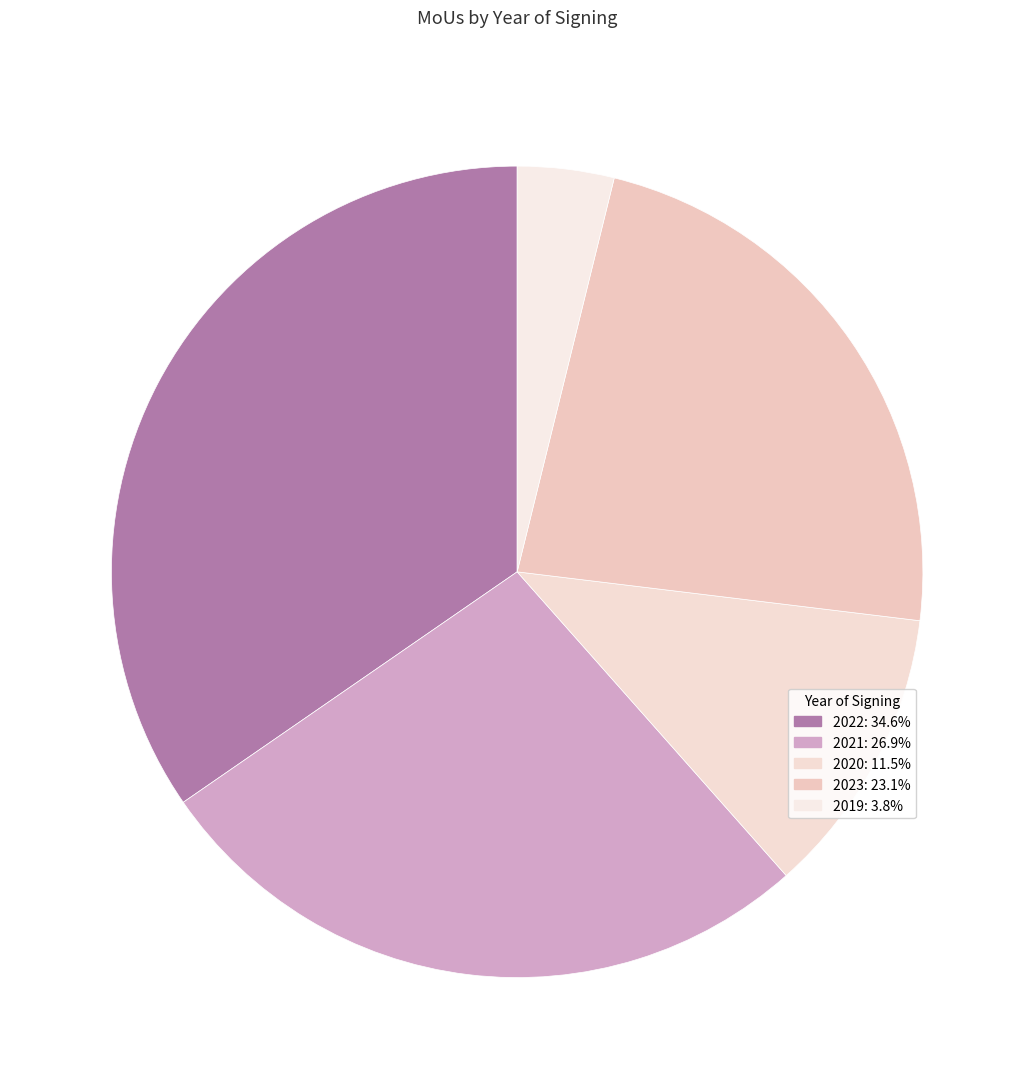

Between 2021 and 2020, which is larger?

2021